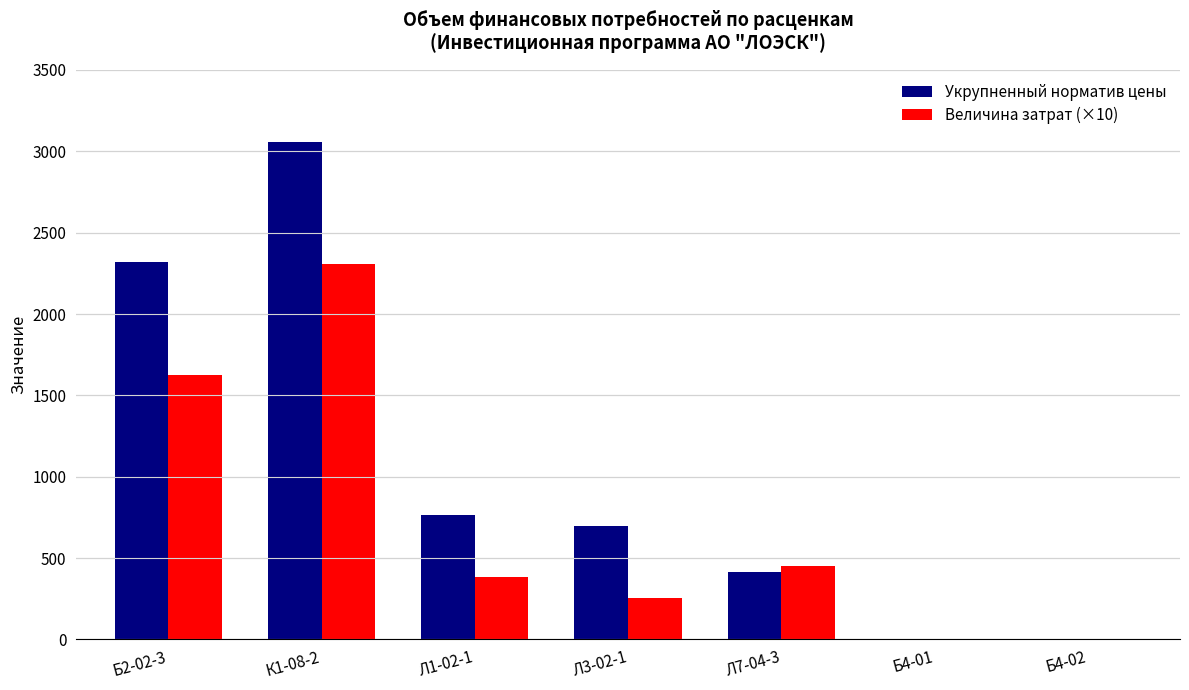

How many values in the Величина затрат (×10) series exceed 386?

4